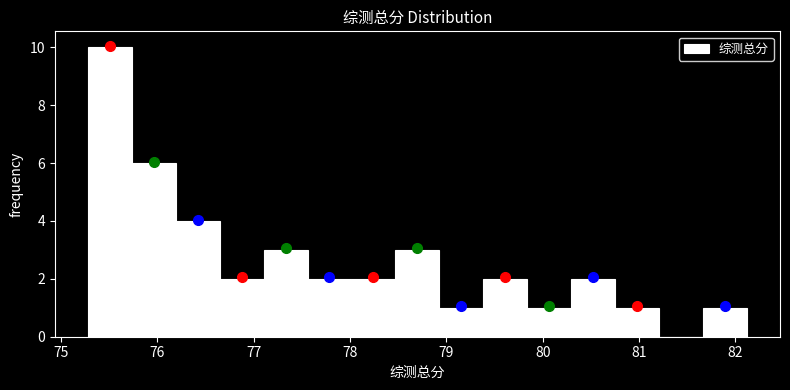

What is the height of the bar covering 76.6 to 77.1 on the x-axis? Neither the bar edges nor the heights are printed on the chart, so give them approximately, as read against the axes.

2